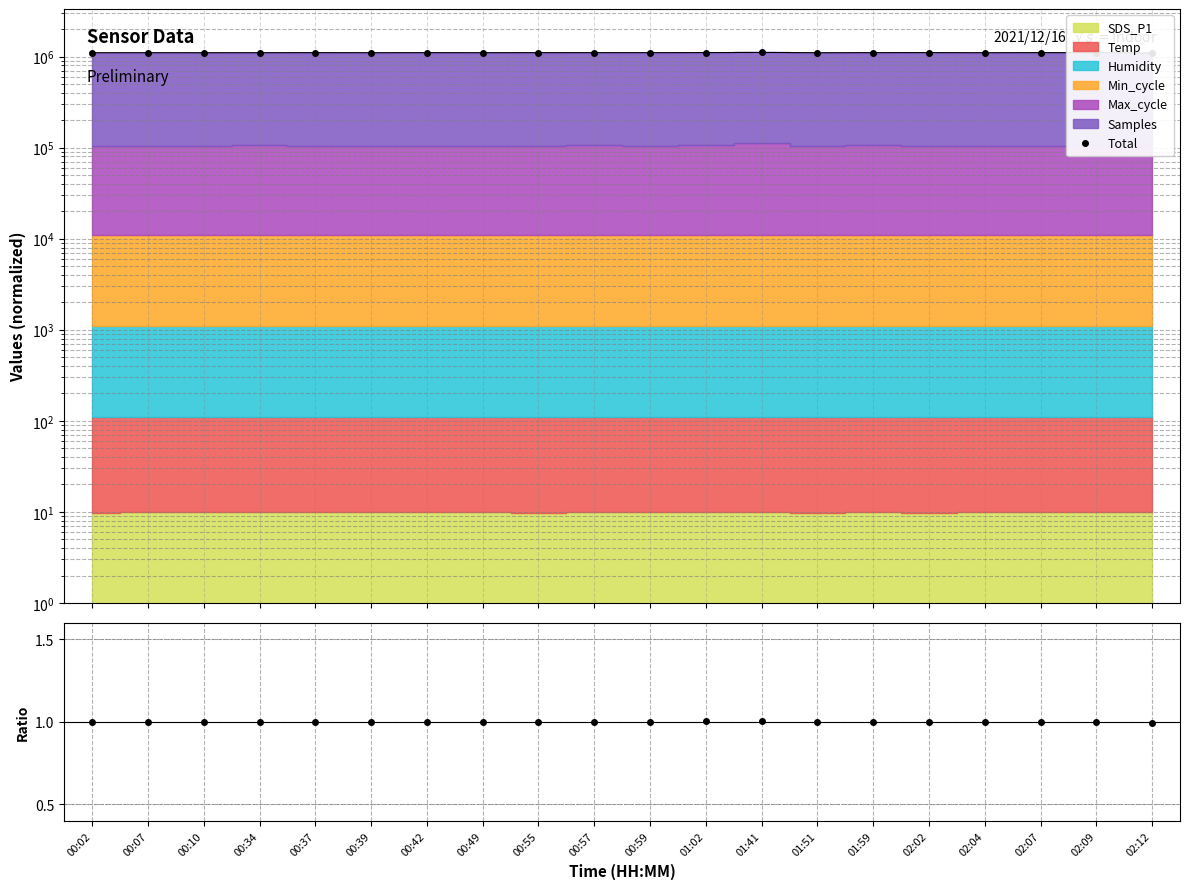

What is the difference between the Total values at 01:51 and 00:55?

2204.6